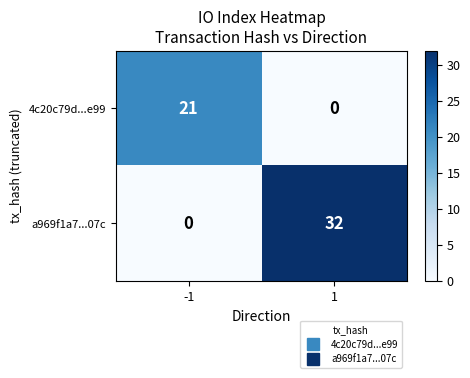

True or false: a969f1a7...07c has a value of 0 at -1.

True